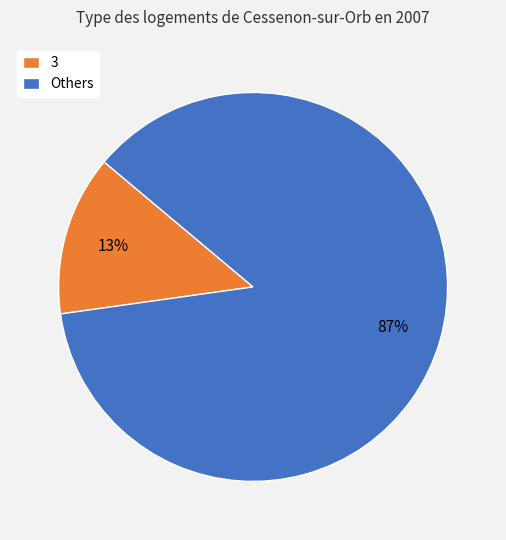

What percentage is the Others slice, to the nearest percent?

87%